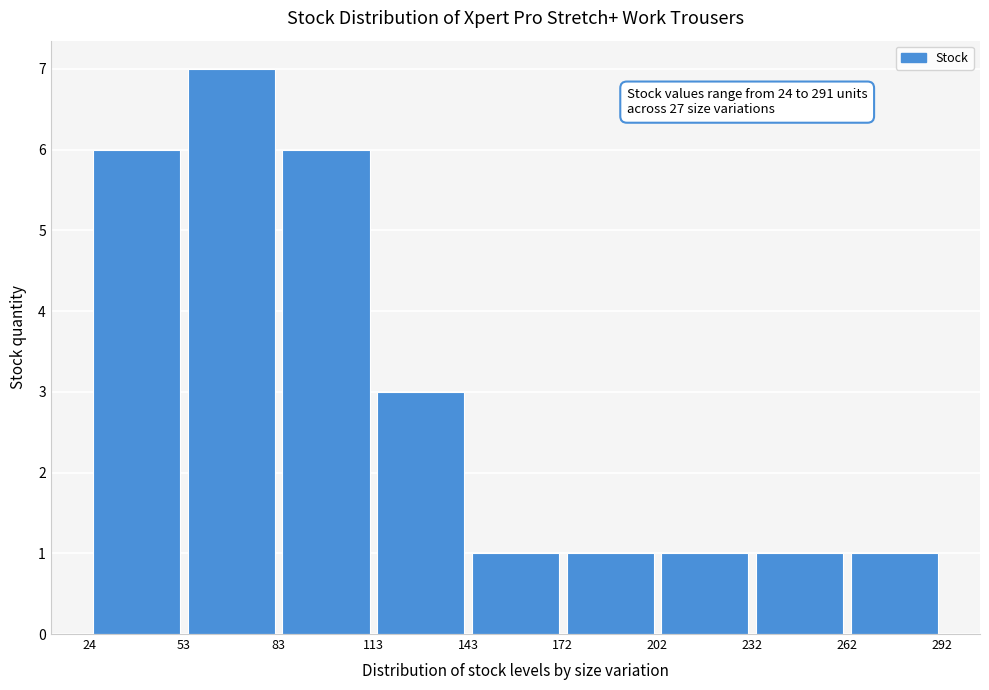

Which range on the x-axis has the tallest bar?

53 to 83